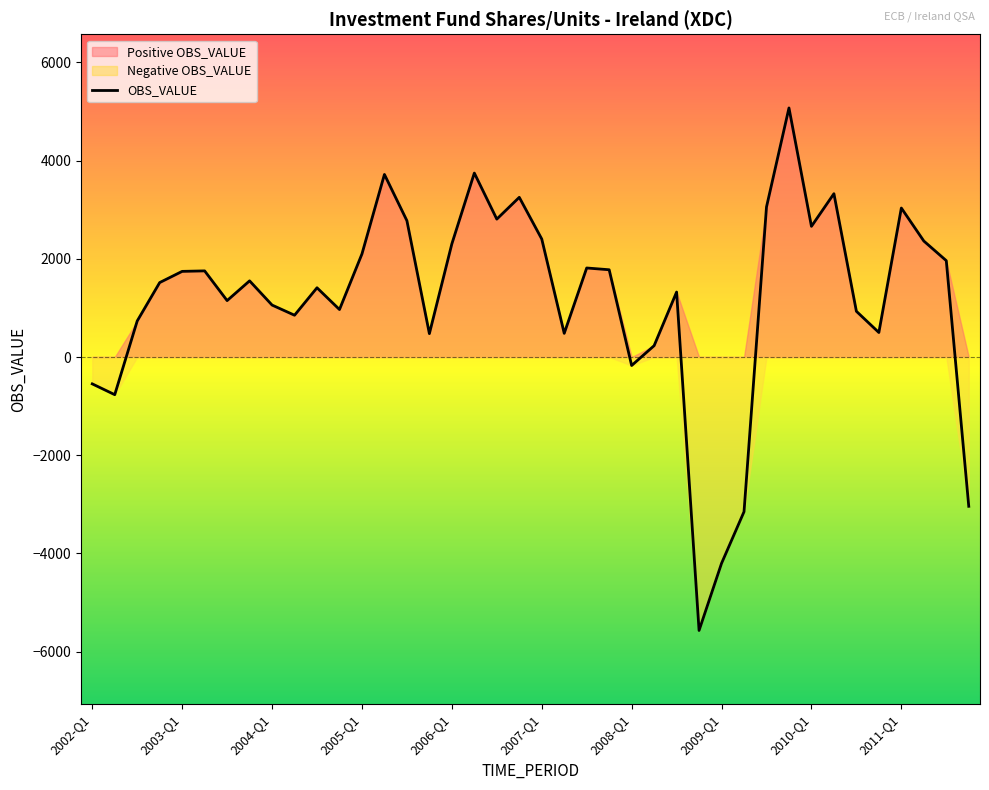

What is the maximum value for OBS_VALUE?

5072